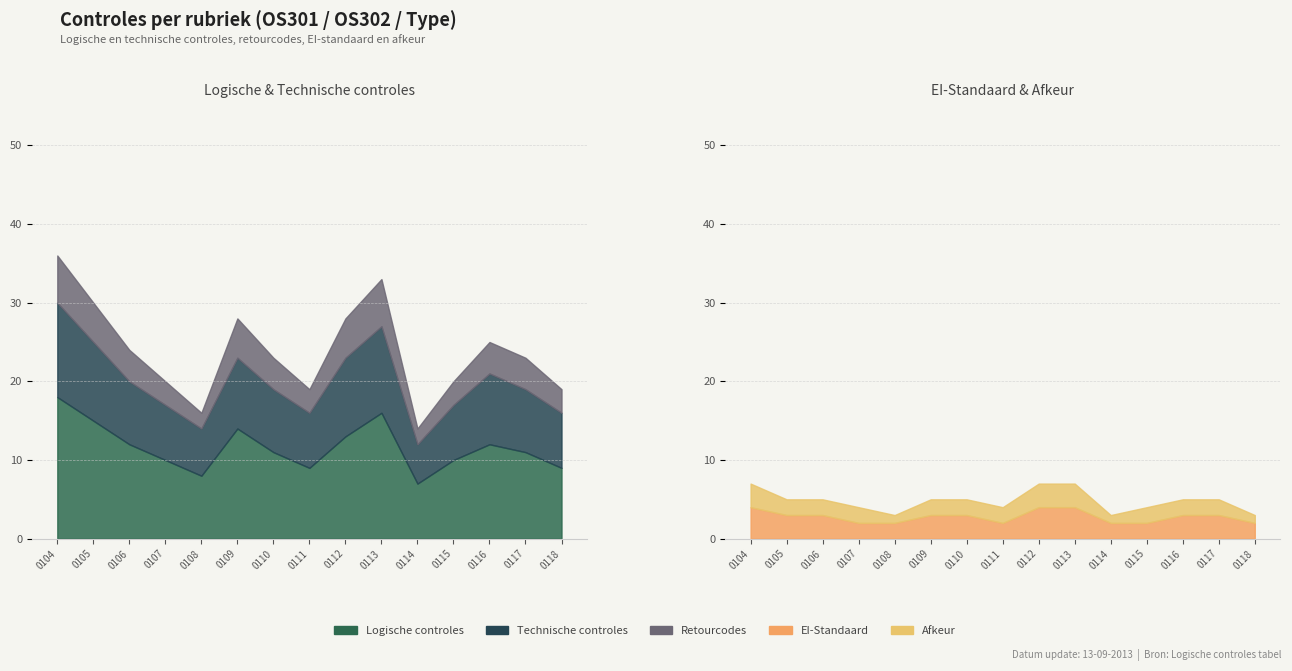

Which category has the lowest value in the Logische controles series?

0114